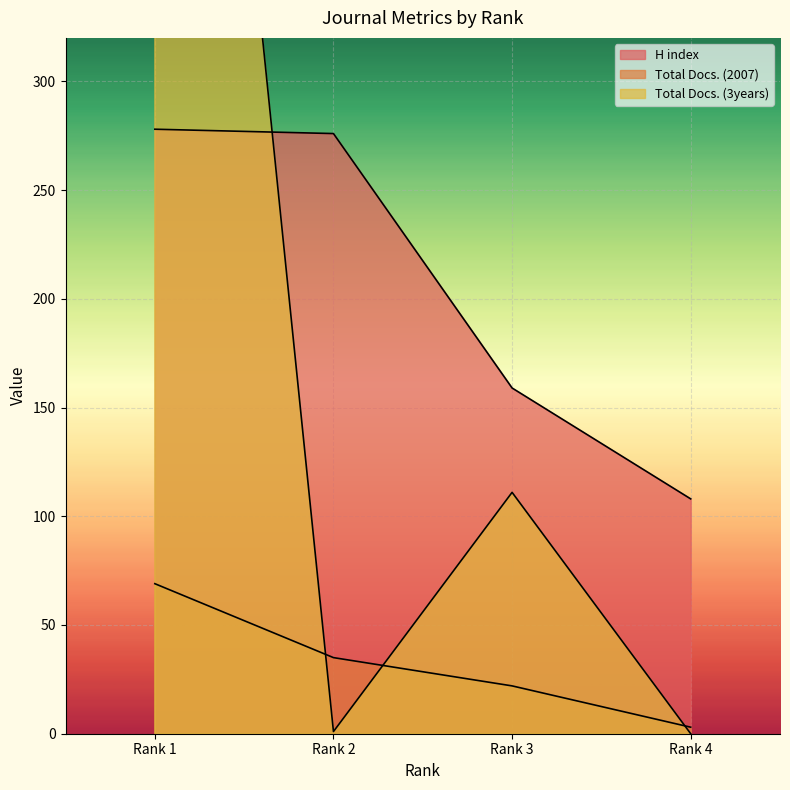

The value of H index at Rank 2 is 472. True or false?

False